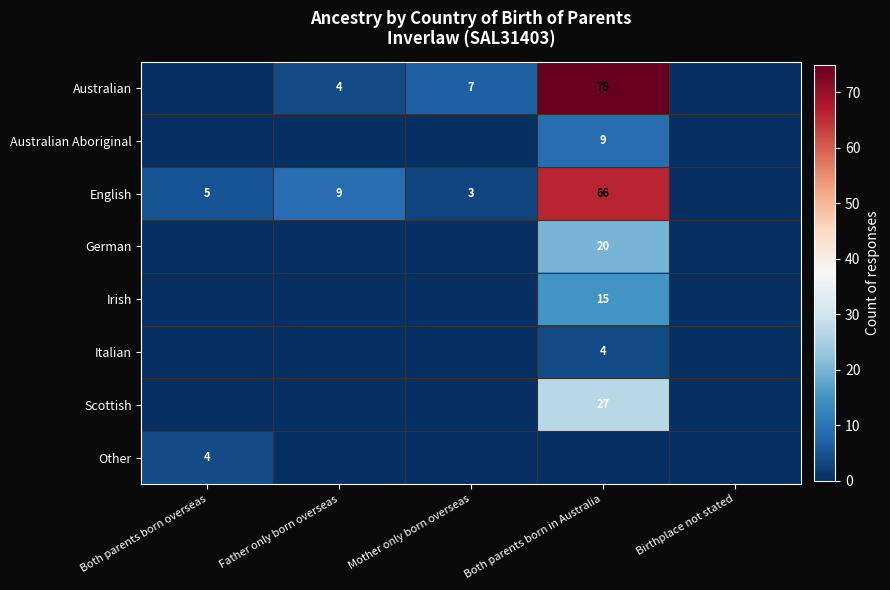

The value of Australian Aboriginal at Both parents born in Australia is 9. True or false?

True